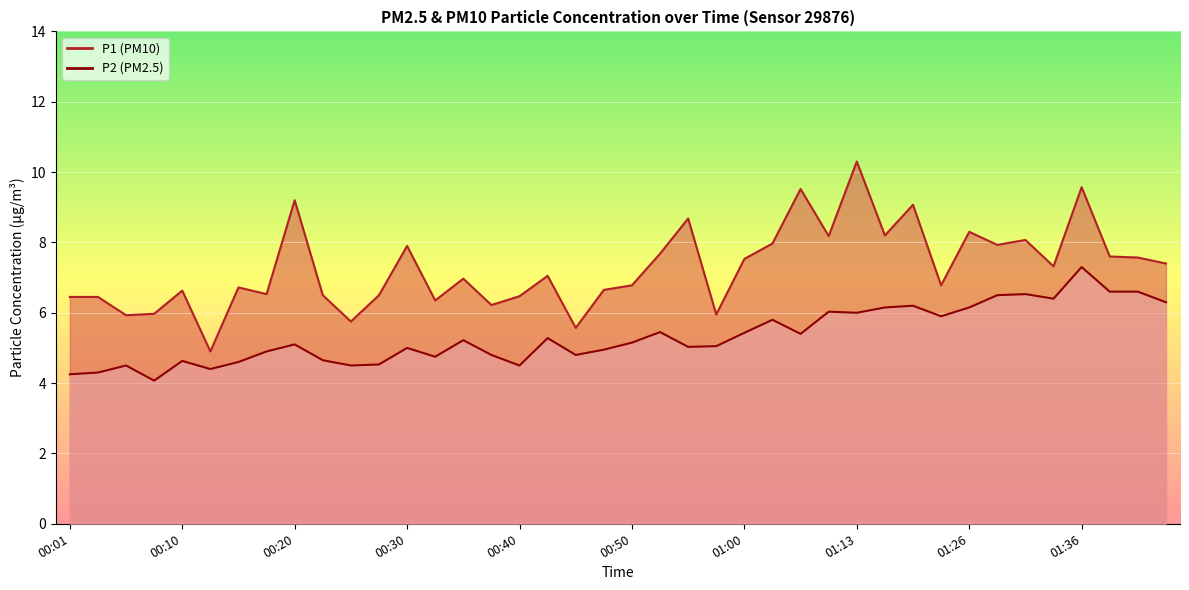

How many interior local valleys does the P2 series have?

11